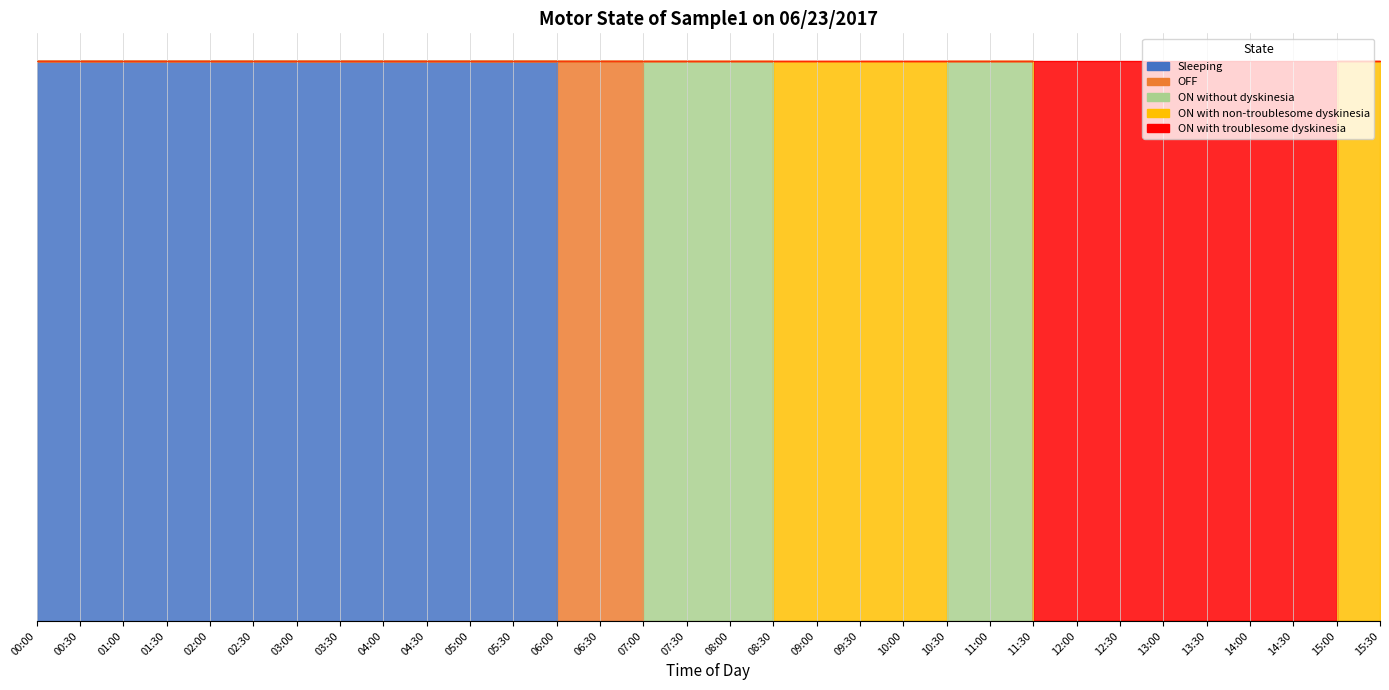

At which category does the chart reach its peak across all series?

00:00